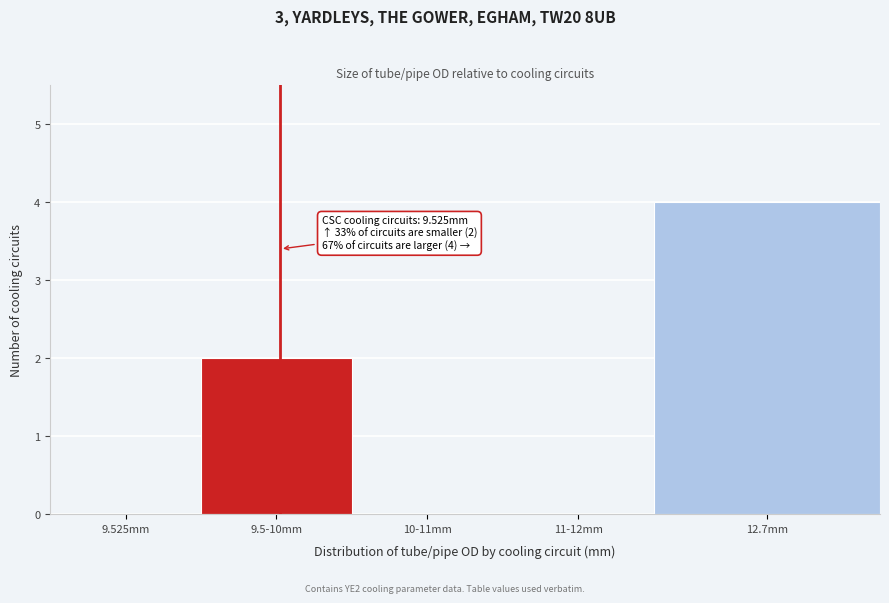

Reading left to right, transcribe all the data shown in this chart.

9.525mm=0	9.5-10mm=2	10-11mm=0	11-12mm=0	12.7mm=4